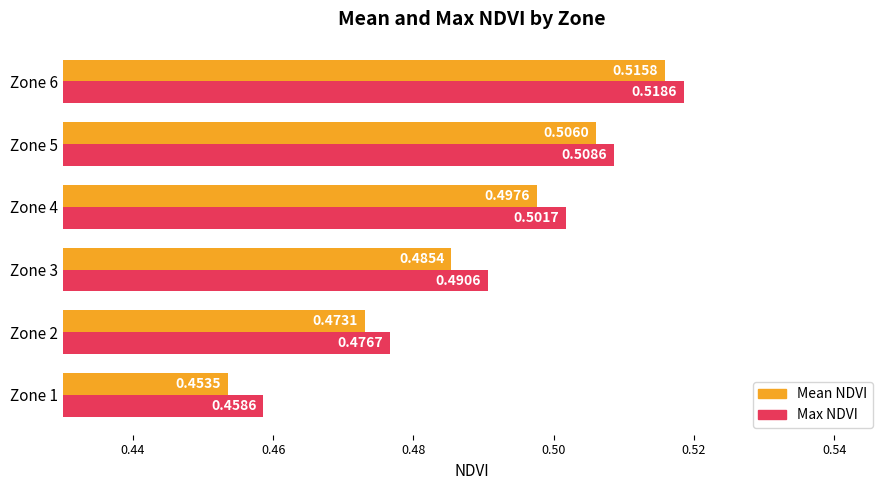

What is the total value across all series at Zone 2?

0.9